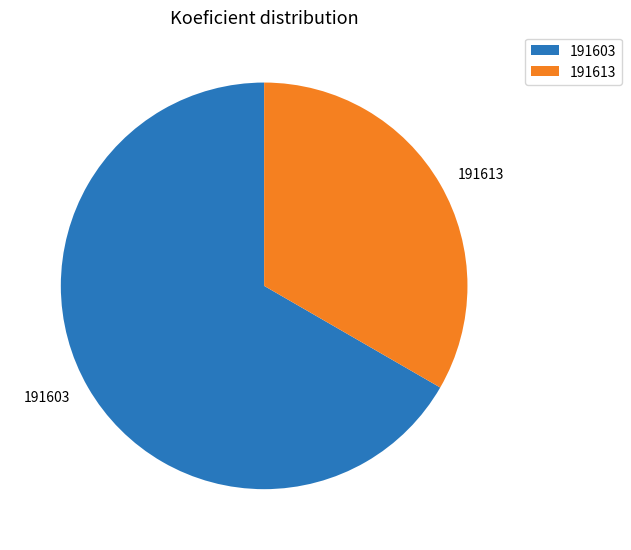

How many slices are in this pie chart?

2